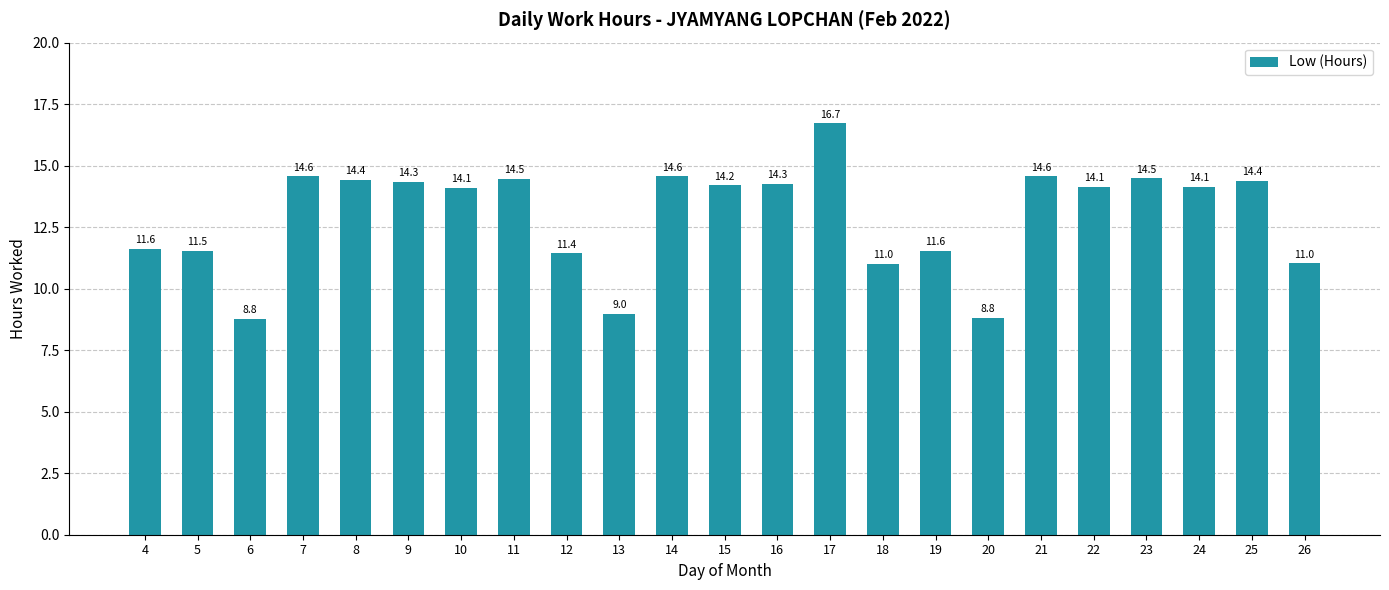

Which label corresponds to the largest value in the chart?

17